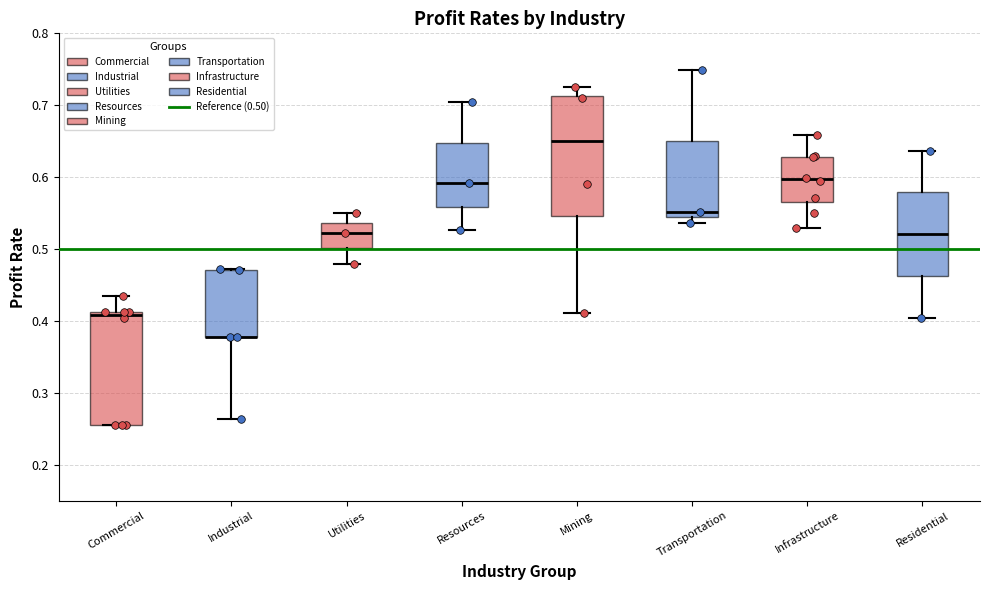

Which box is the tallest, from its lower edge to its upper edge?

Mining